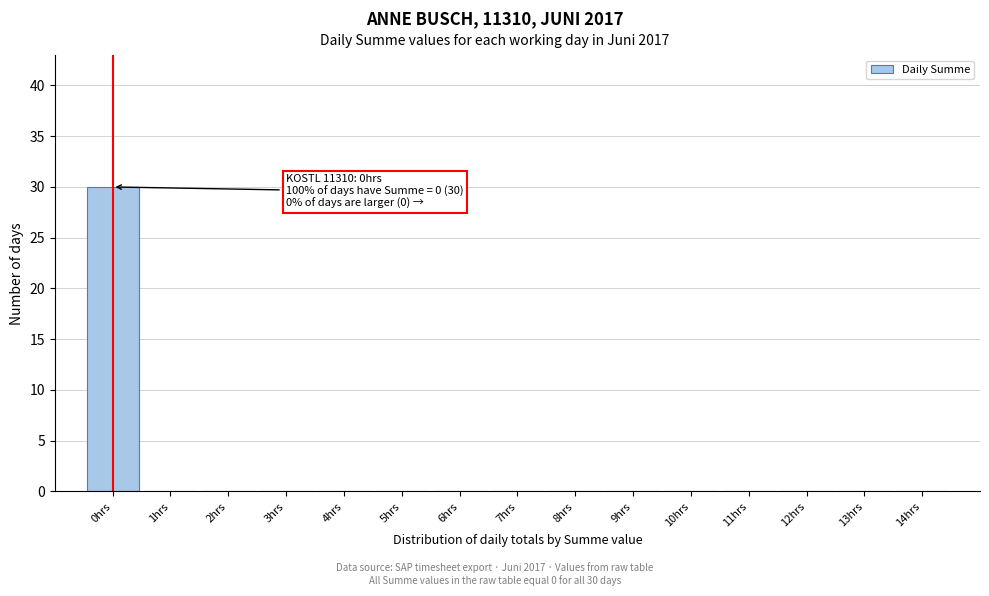

Reading right to left, extract all data points from this chart.

14hrs=0	13hrs=0	12hrs=0	11hrs=0	10hrs=0	9hrs=0	8hrs=0	7hrs=0	6hrs=0	5hrs=0	4hrs=0	3hrs=0	2hrs=0	1hrs=0	0hrs=30